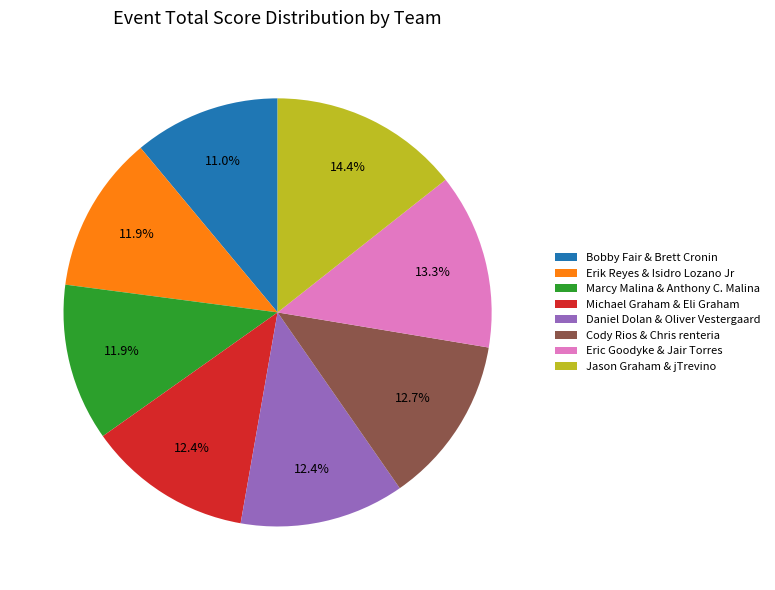

Does any single category account for the majority?

No